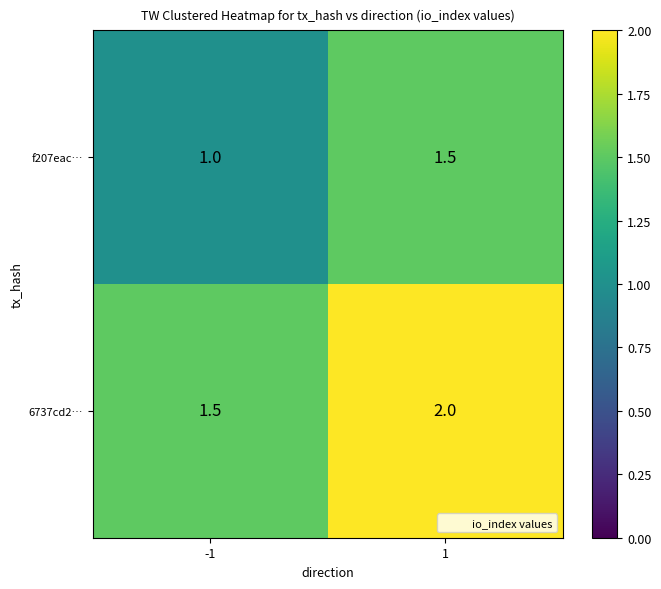

What value does the 6737cd2… series have at 1?

2.0